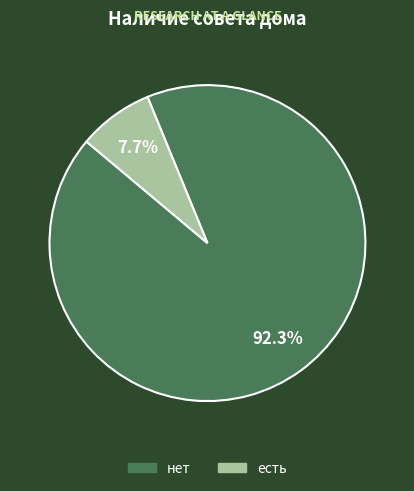

To the nearest percent, what is the combined percentage of есть and нет?

100%